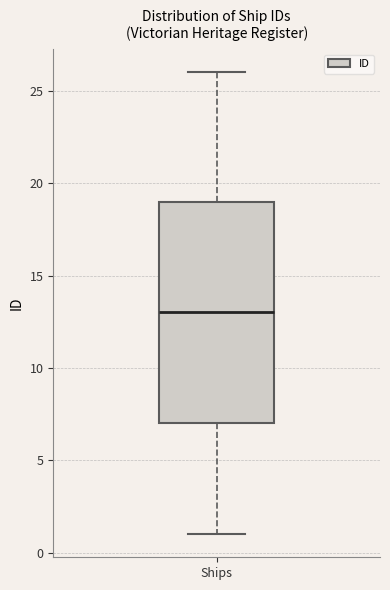

Where does the lower whisker of the box for Ships end on the y-axis? The values are not printed on the chart, so give them approximately, as read against the axis.

1